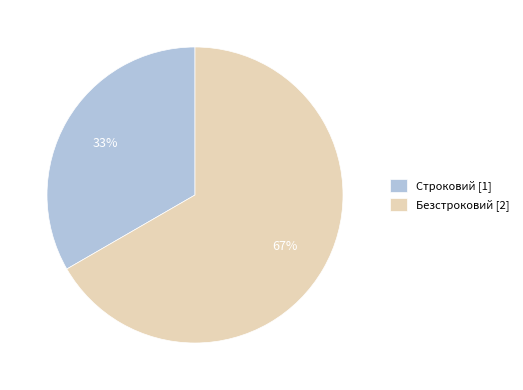

Which category has the smallest portion of the pie?

Строковий